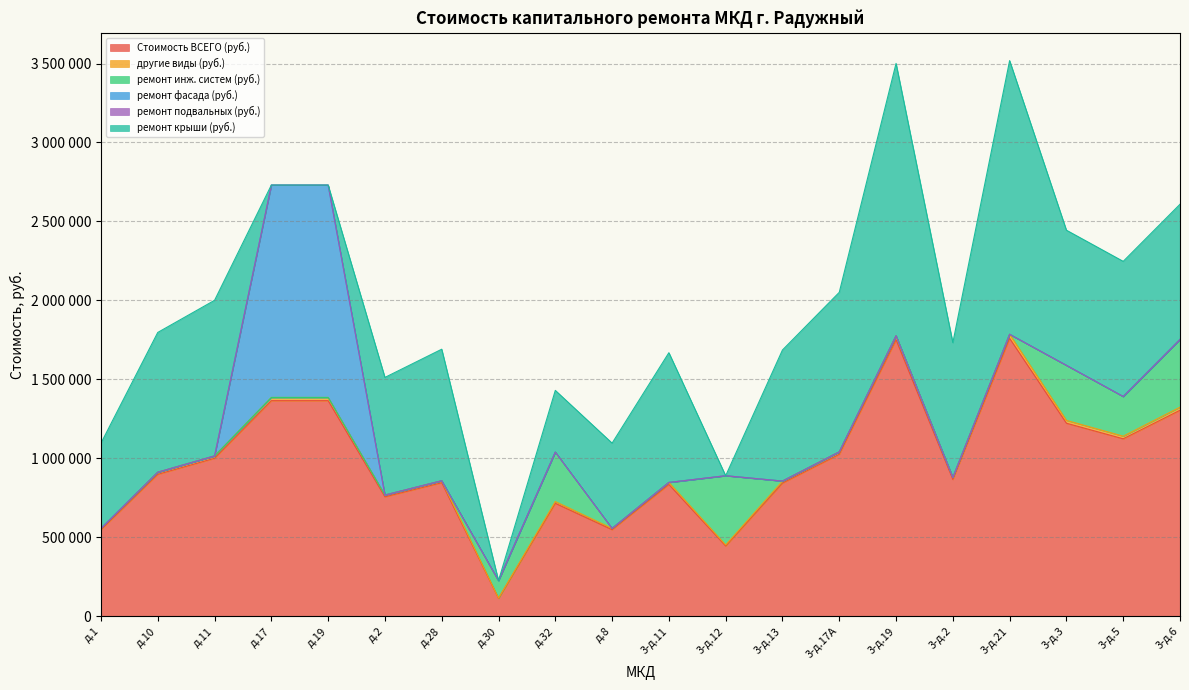

What is the spread (max minus min) of values at д.19?

1365175.0